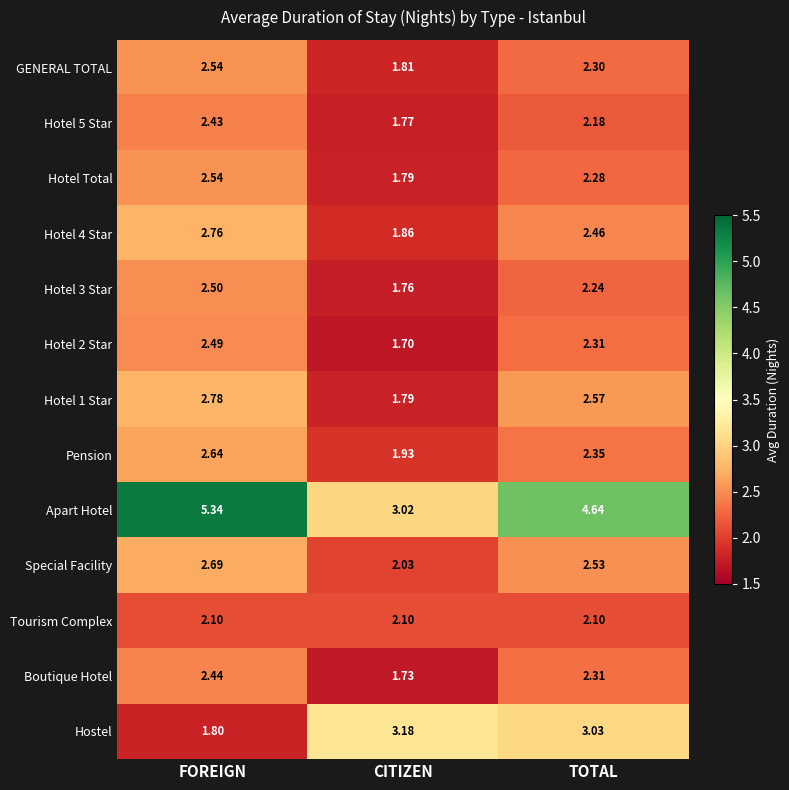

Which series has the largest total across all categories?

Apart Hotel